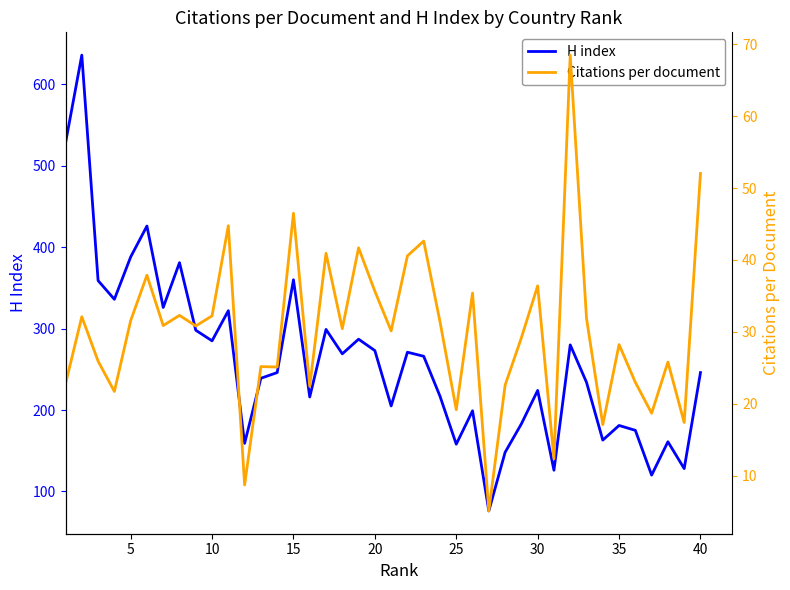

What is the highest value of the H index series?

636